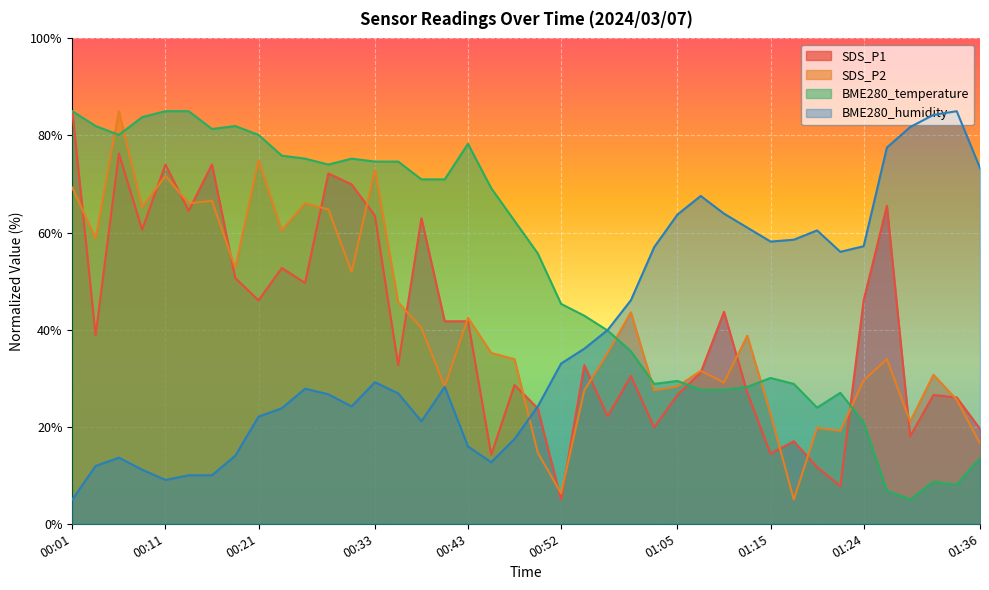

Which series has the largest total across all categories?

BME280_temperature